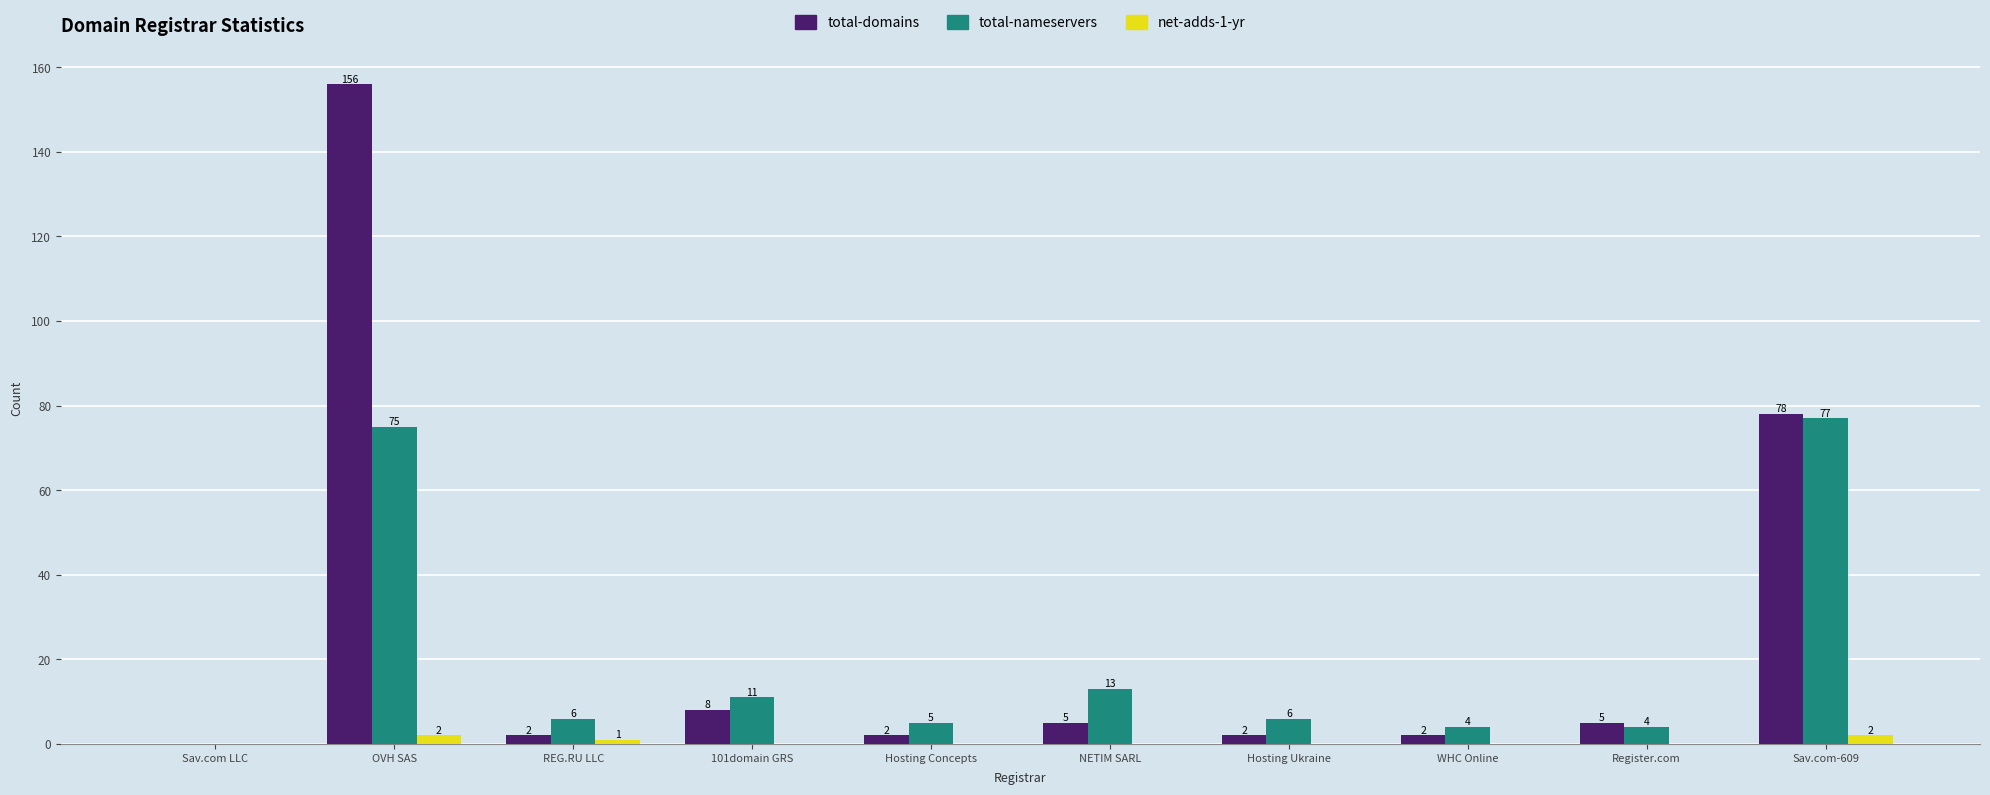

What is the sum of all net-adds-1-yr values?

5